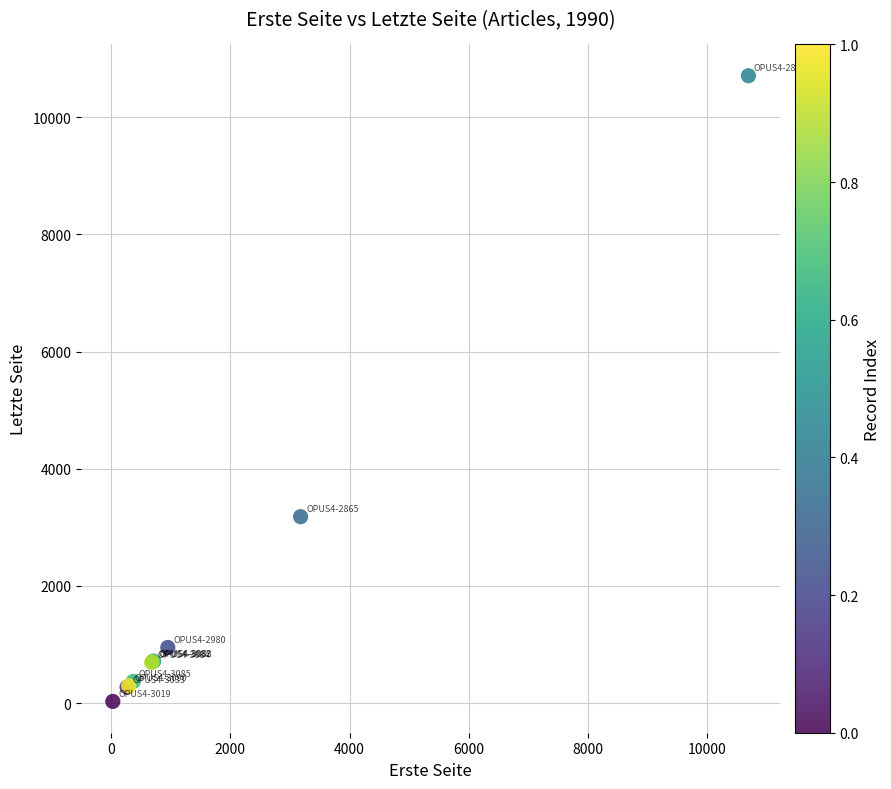

What Y value in the scatter plot is closest to 5367?

3182